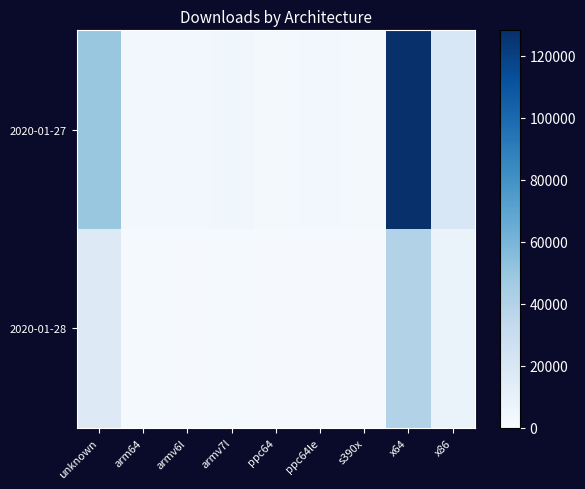

Which has a higher value, x64 or armv7l?

x64